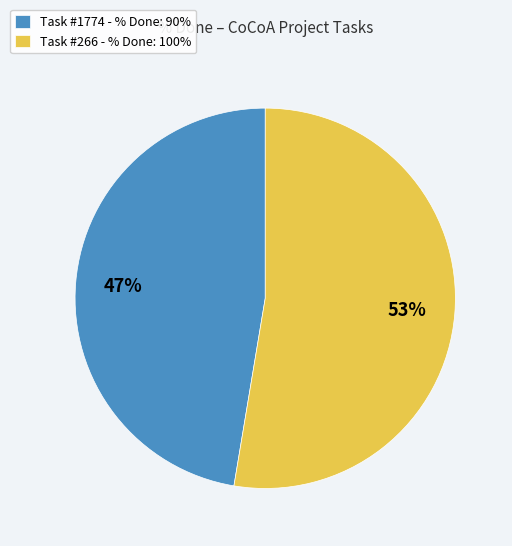

Which slice is the smallest?

Task #1774 - % Done: 90%